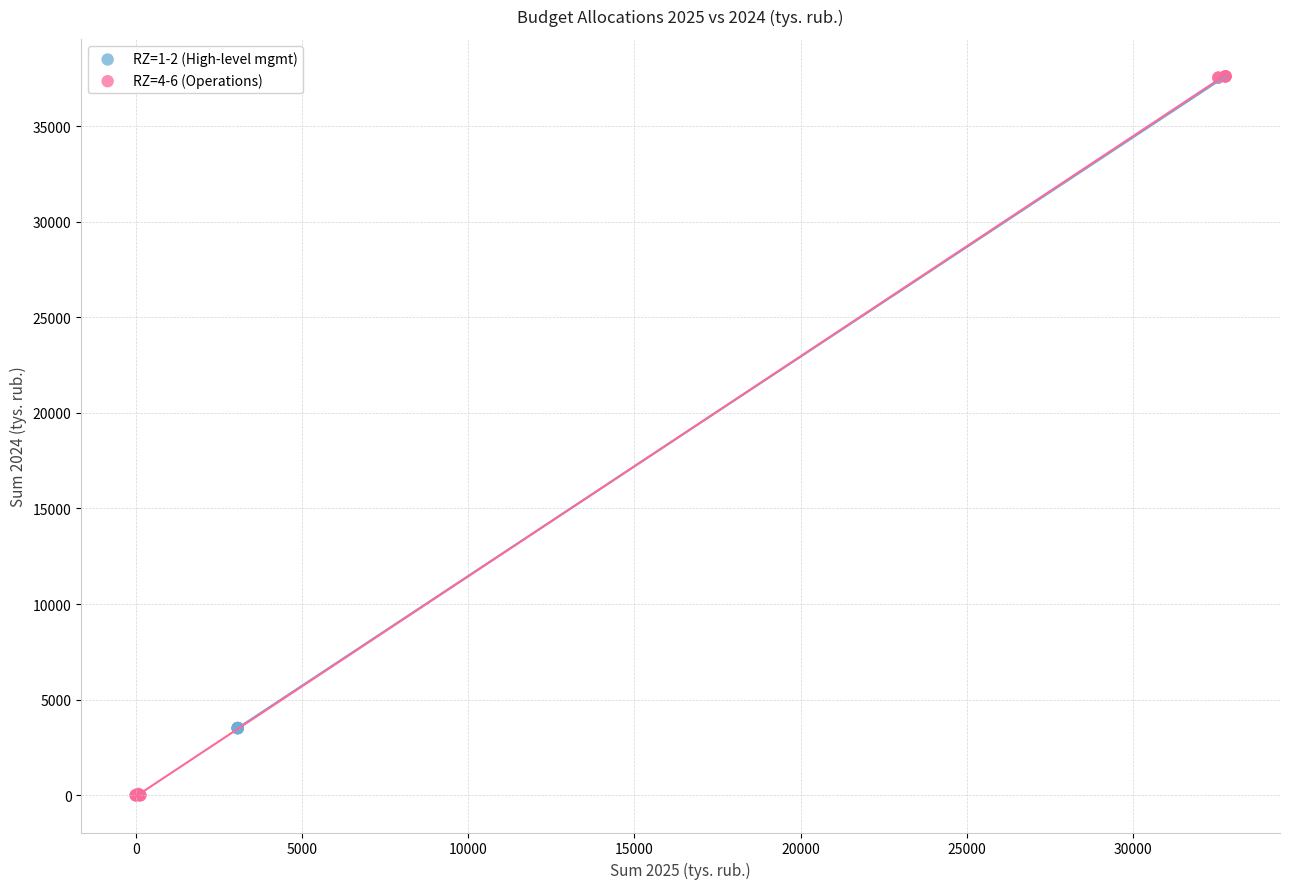

What are all the series names shown in the legend?

RZ=1-2 (High-level mgmt), RZ=4-6 (Operations)